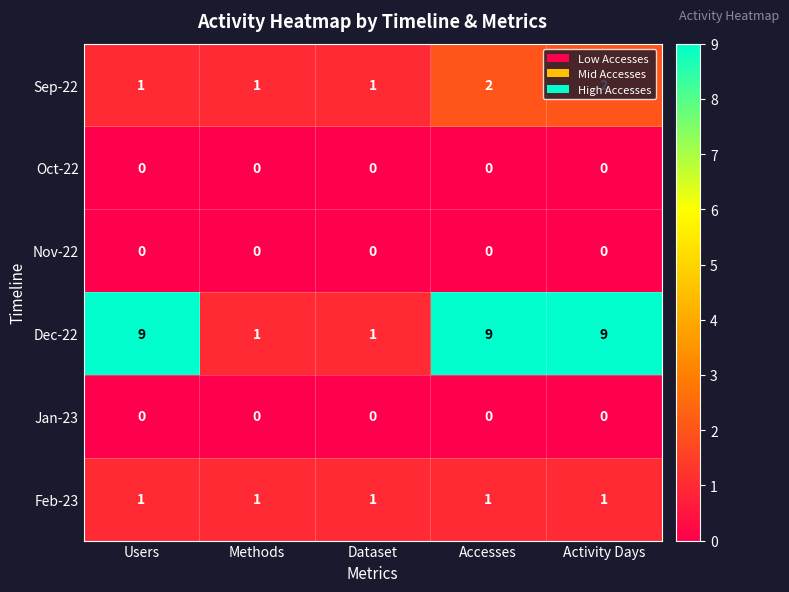

The value of Sep-22 at Accesses is 2. True or false?

True